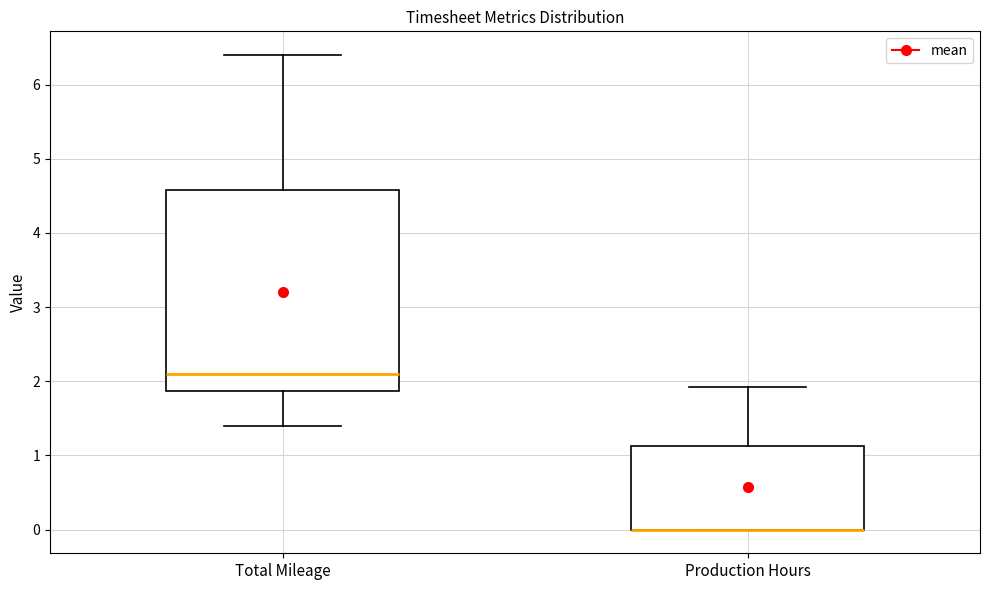

Reading left to right, read every box against the y-axis: the position of its median line, the range the box covers, and the ends of its whiskers. The values are not printed on the chart, so give them approximately, as read against the axis.

Total Mileage: median 2.1, box 1.9 to 4.6, whiskers 1.4 to 6.4
Production Hours: median 0.0 (drawn on the box's lower edge), box 0.0 to 1.1, whiskers 0.0 to 1.9